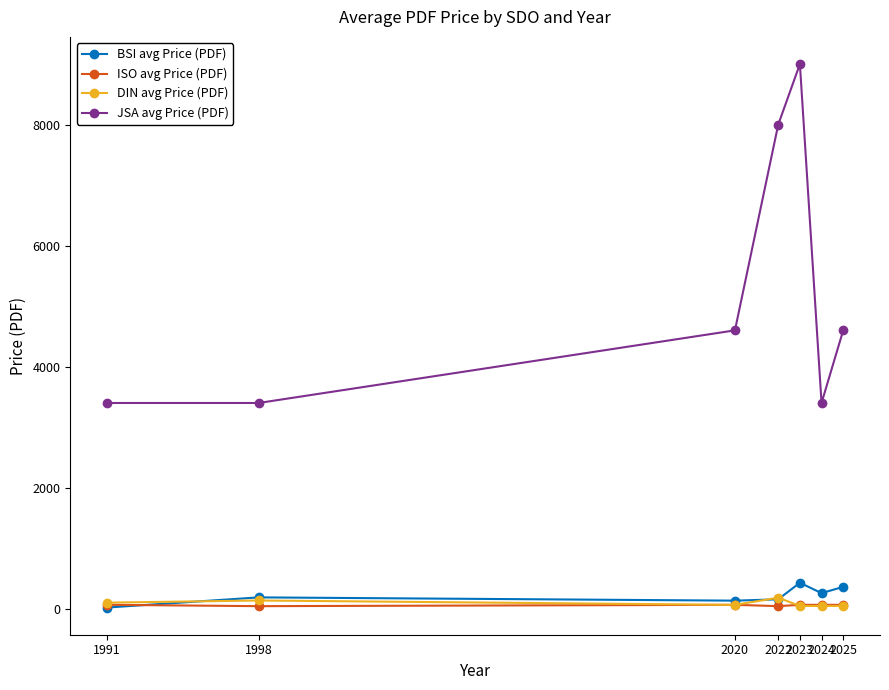

What is the value of the DIN avg Price (PDF) point at the 1st from the left?

100.8